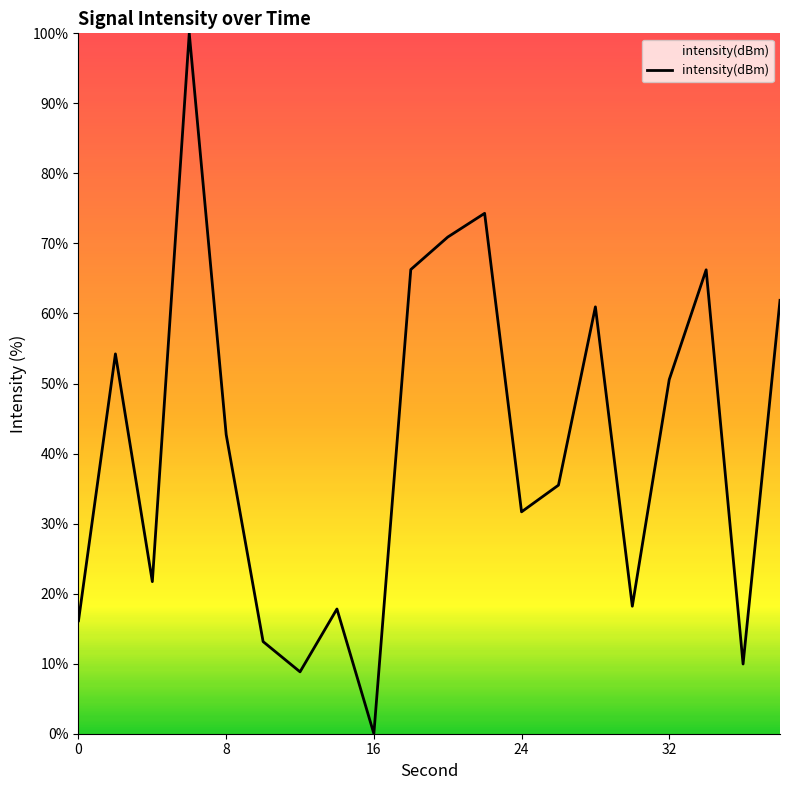

True or false: there are more than 1 points higher than both neighbors.

True